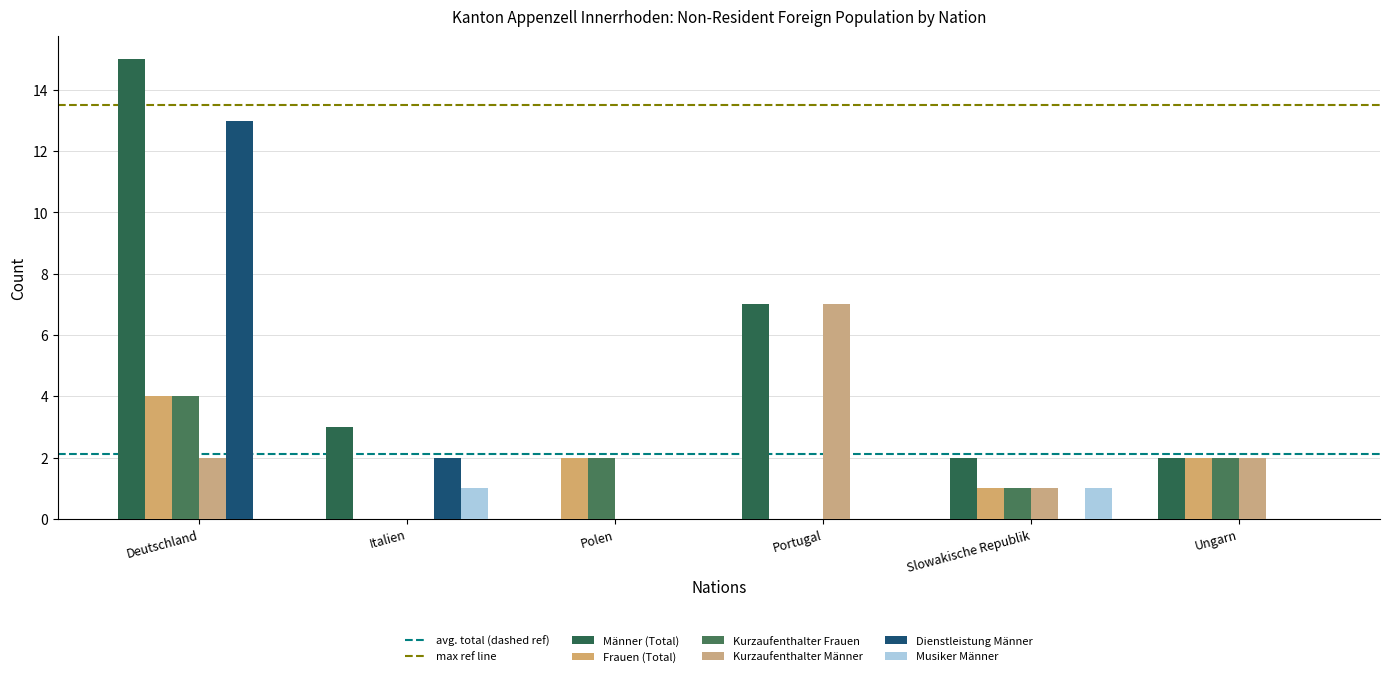

At which category is the sum across all series the highest?

Deutschland